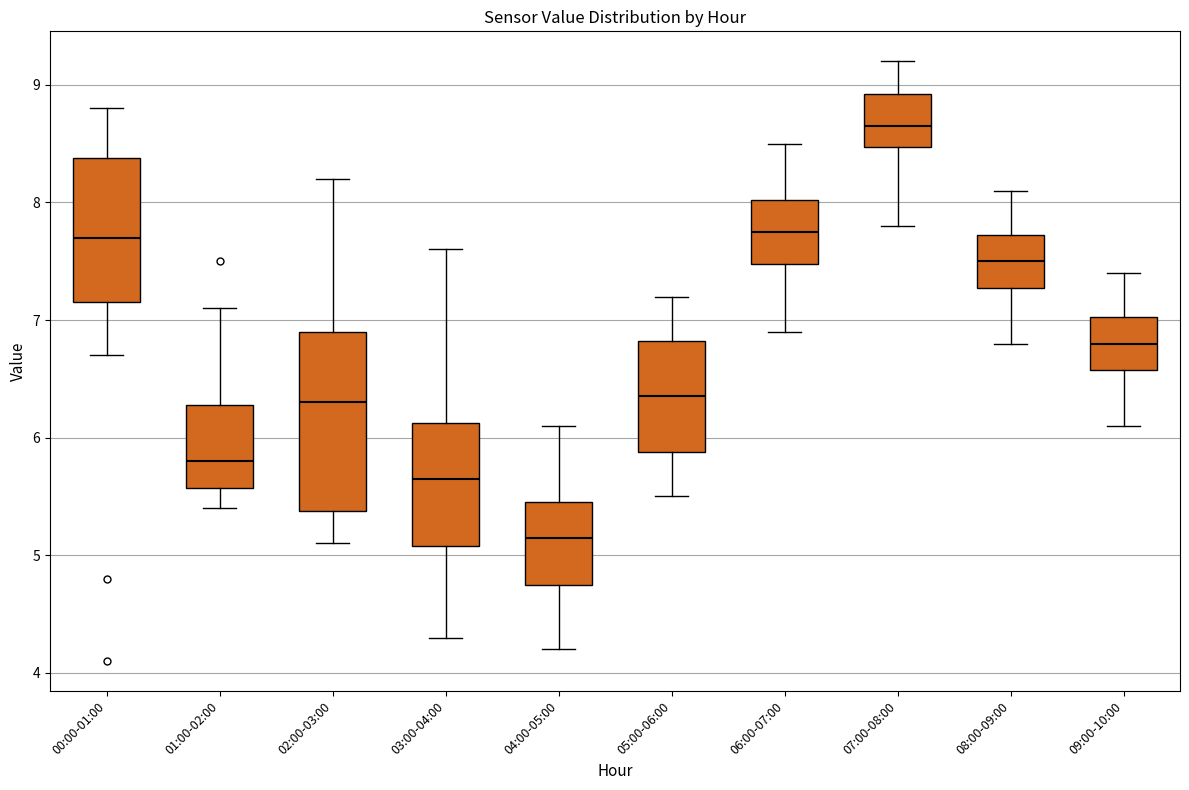

Where is the lower edge of the box for 06:00-07:00 on the y-axis? The values are not printed on the chart, so give them approximately, as read against the axis.

7.5